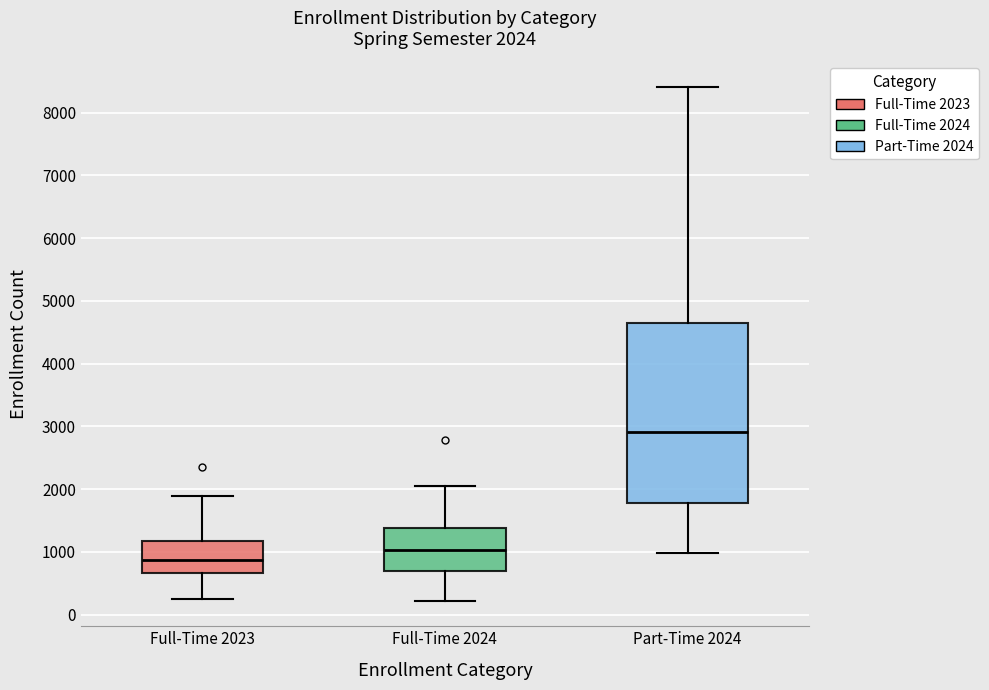

Which box has the highest median line?

Part-Time 2024